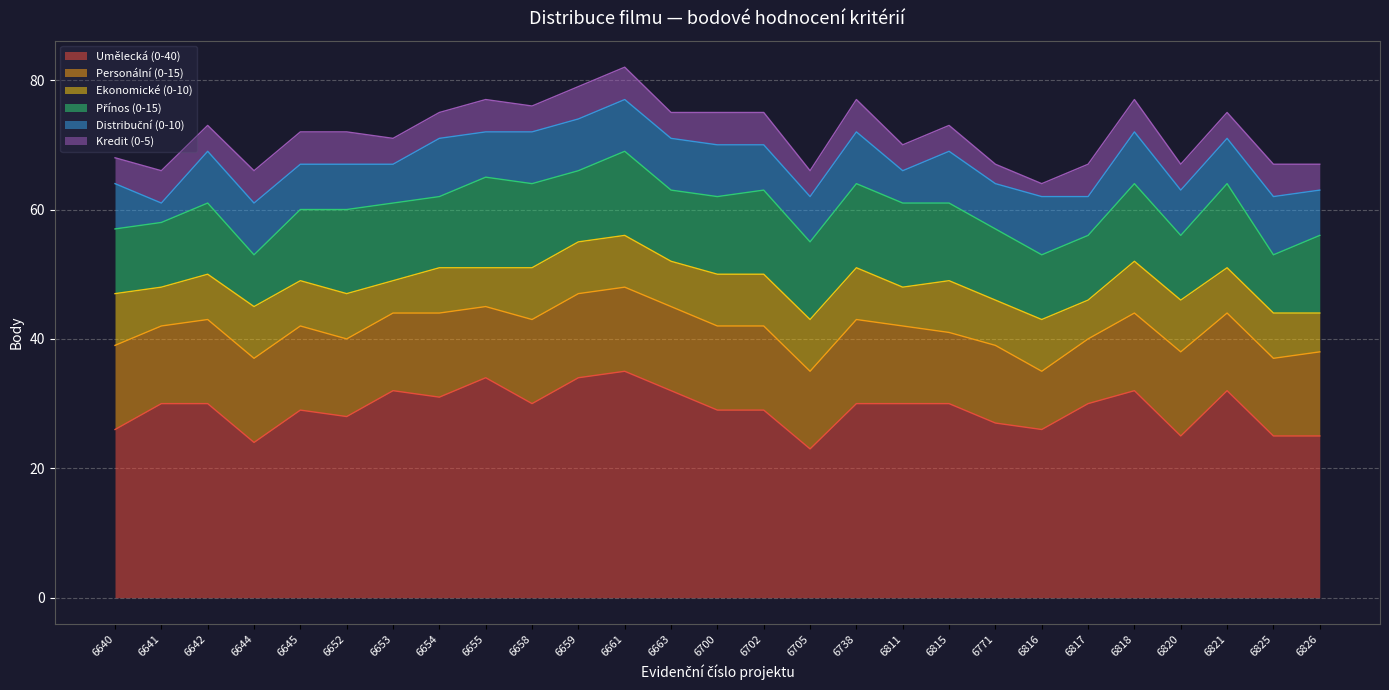

How many data points does each series have?

27